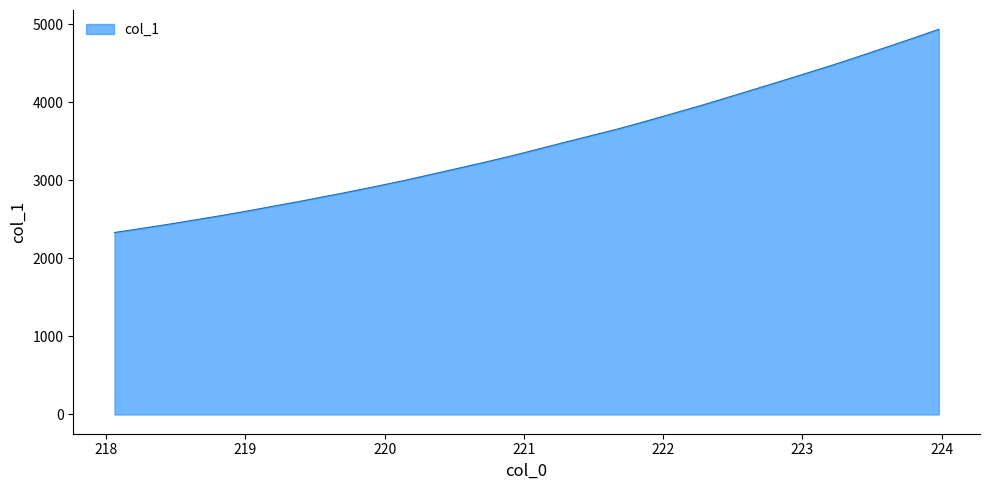

What is the maximum value shown in the chart?

4935.3